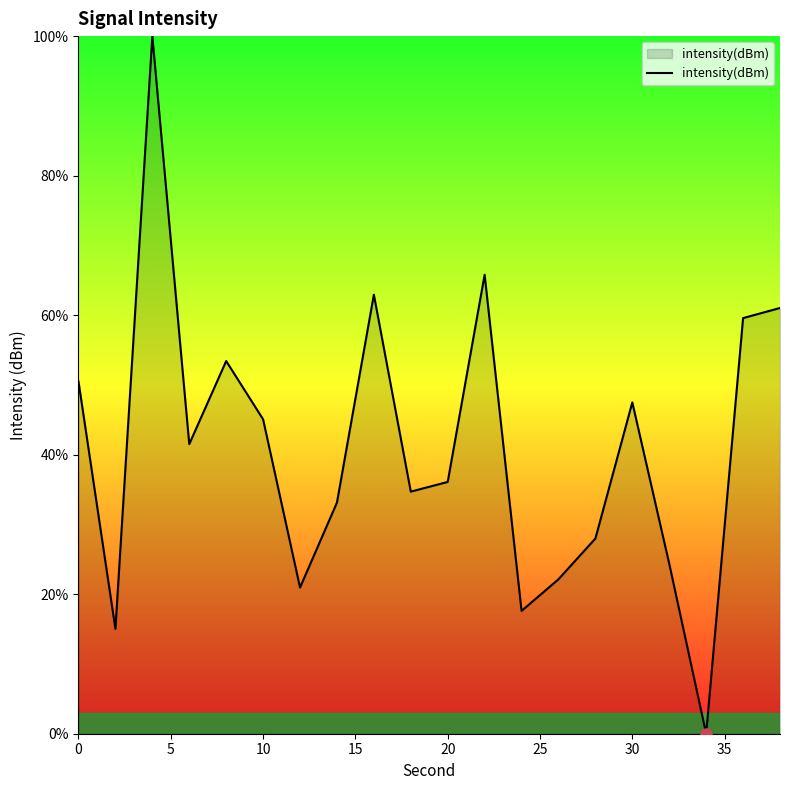

True or false: there are more than 0 points higher than both neighbors.

True